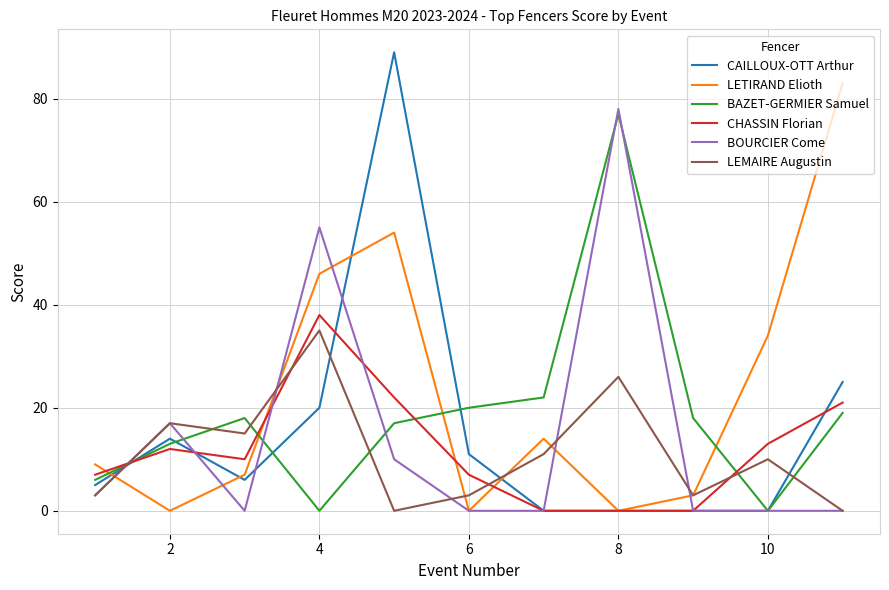

What is the highest value of the BAZET-GERMIER Samuel series?

77